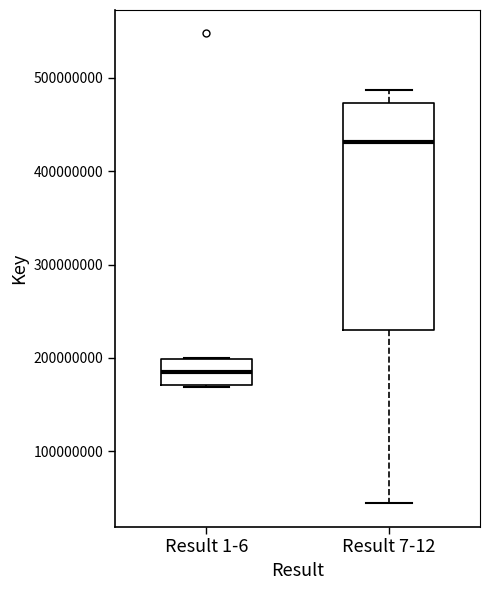

Which box's median line is the highest?

Result 7-12